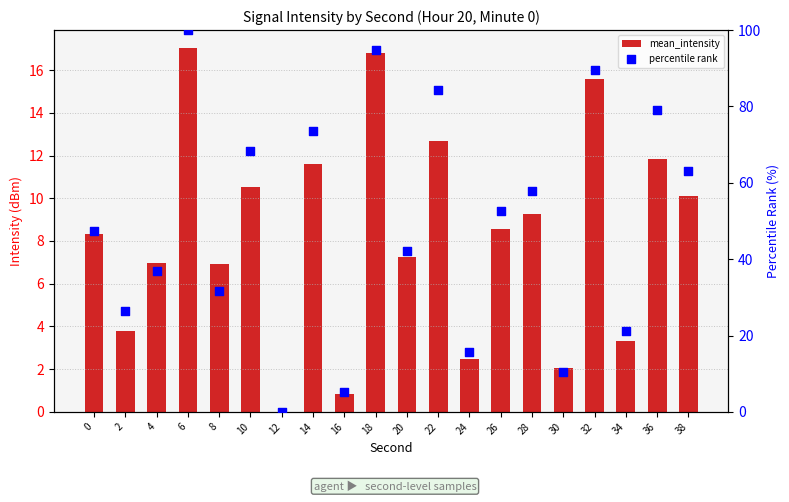

Which series reaches the maximum Y coordinate?

percentile rank